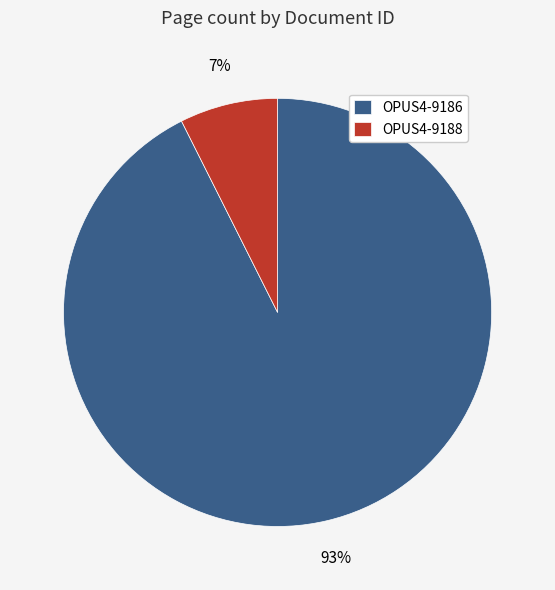

What percentage is the OPUS4-9186 slice, to the nearest percent?

93%